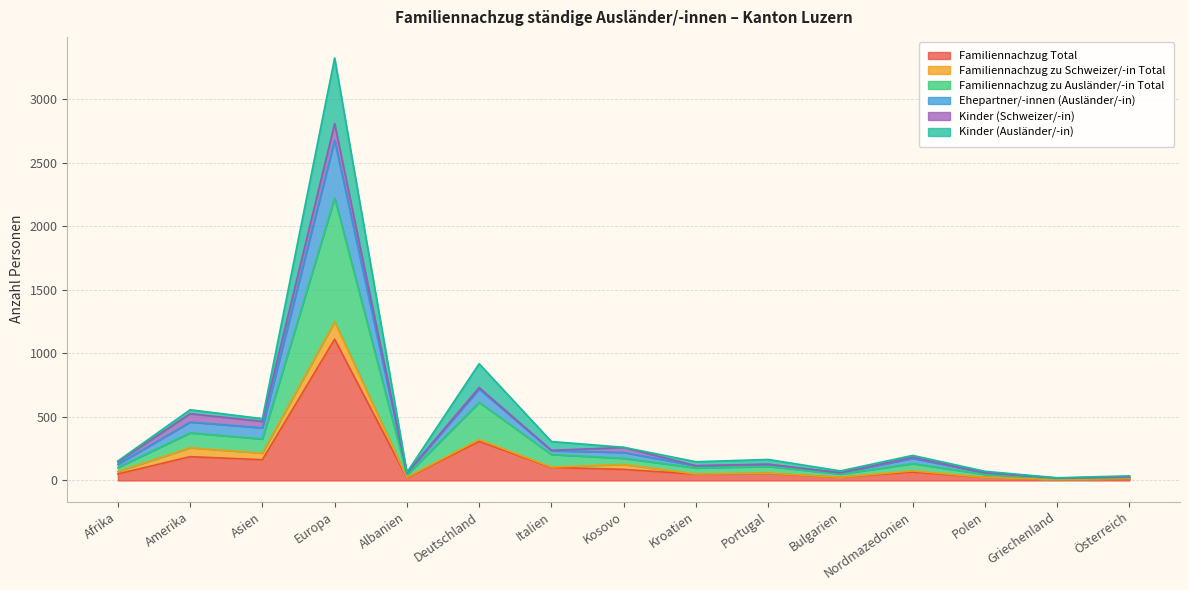

What is the label of the 2nd point from the left?

Amerika